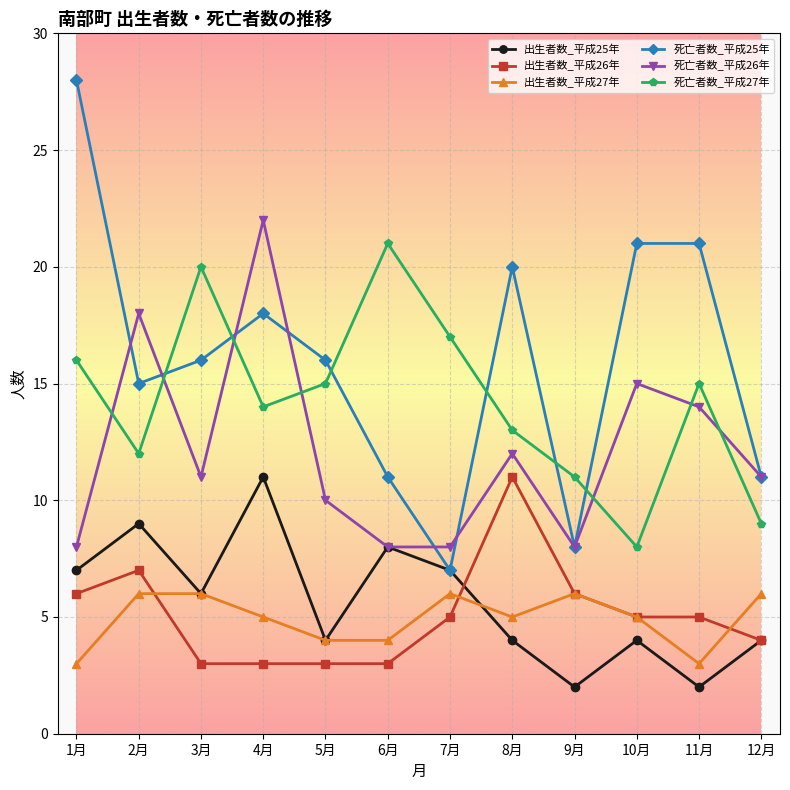

What is the value of the 出生者数_平成26年 point at the 5th from the left?

3